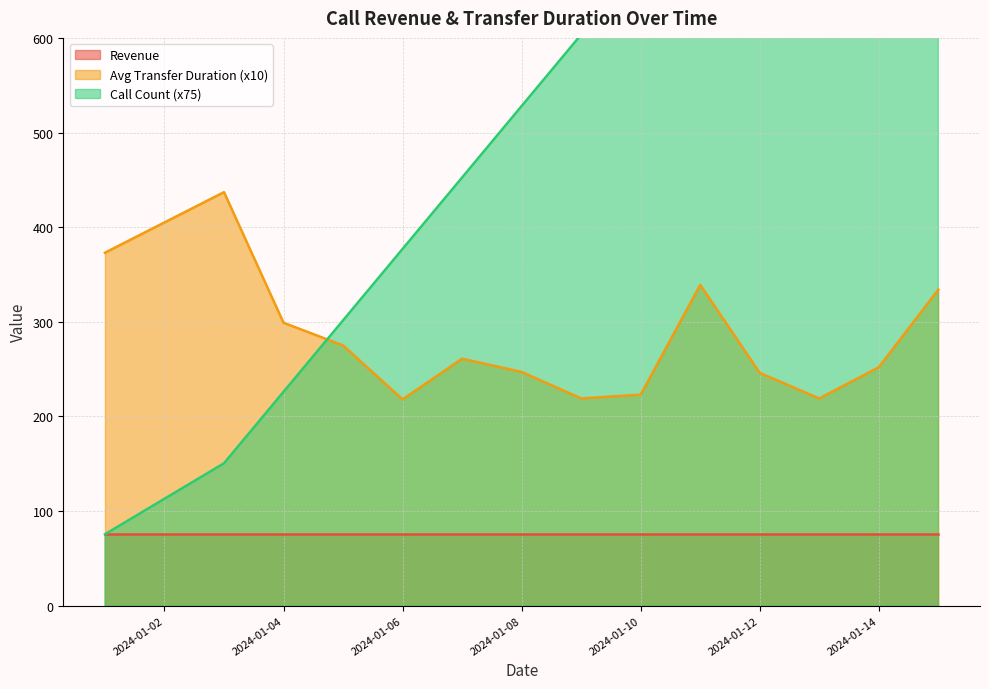

What is the sum of the Call Count (x75) values at 2024-01-08 and 2024-01-13?

1433.5